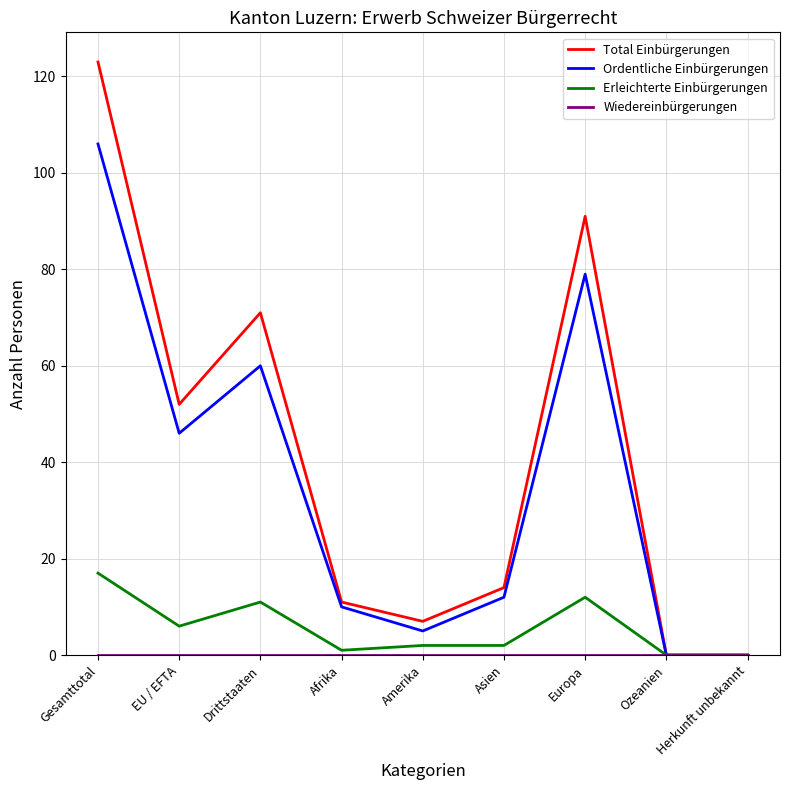

At which label does Ordentliche Einbürgerungen first exceed 12?

Gesamttotal